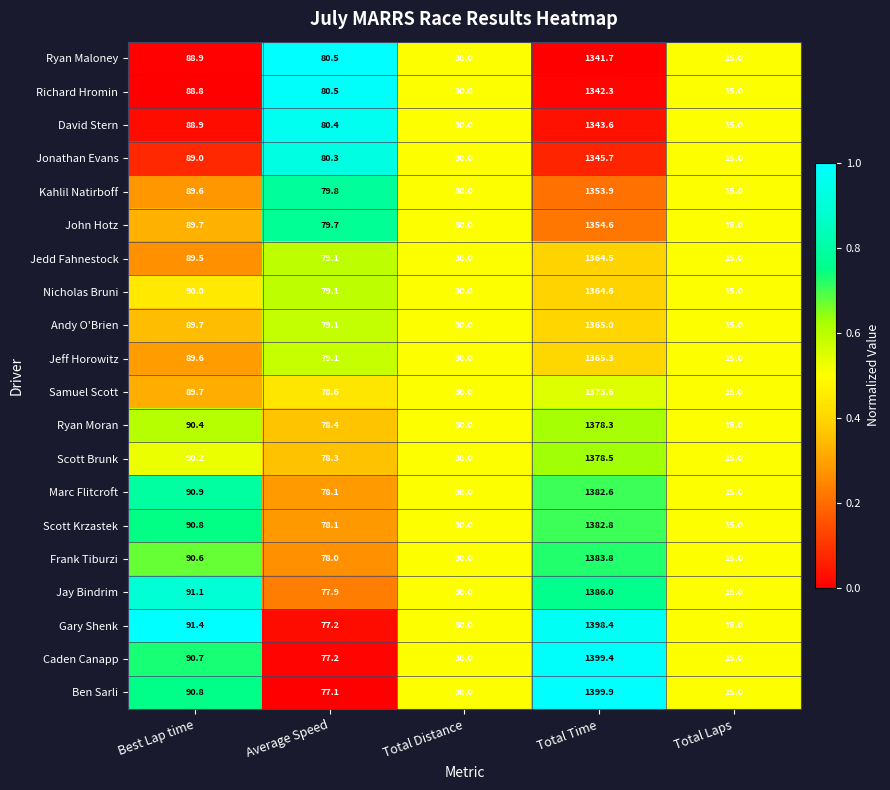

True or false: Jedd Fahnestock has a value of 23.0 at Total Laps.

False